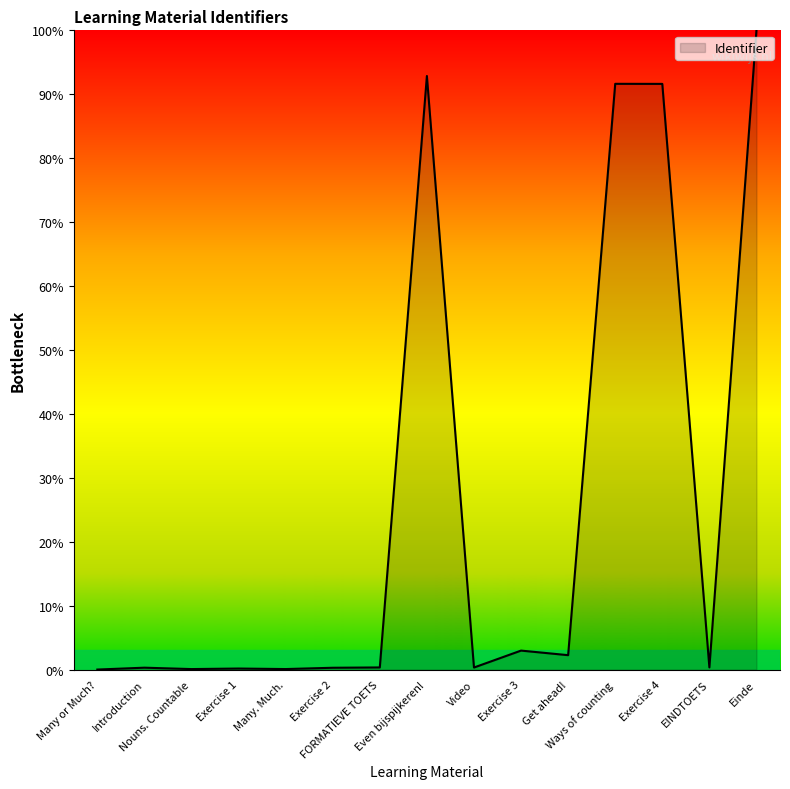

What is the difference between the maximum and minimum values?

100.0